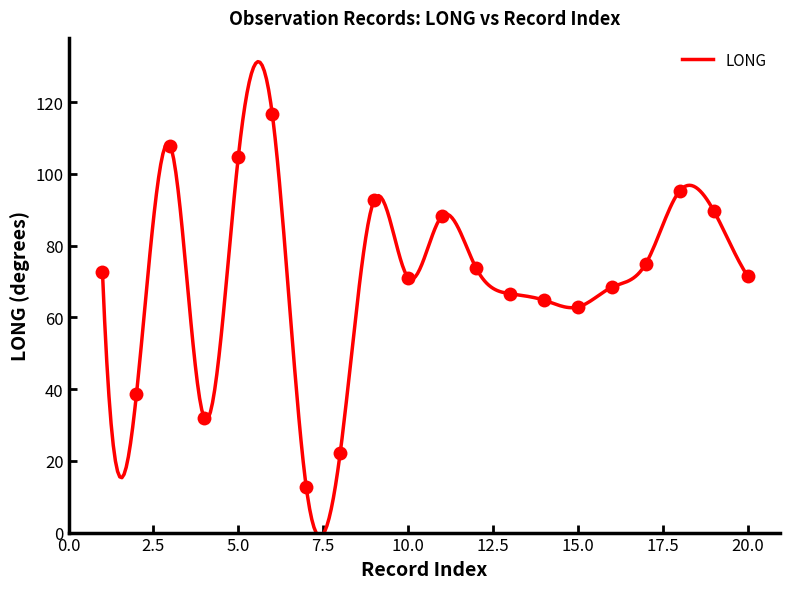

Where is the first local minimum?

2